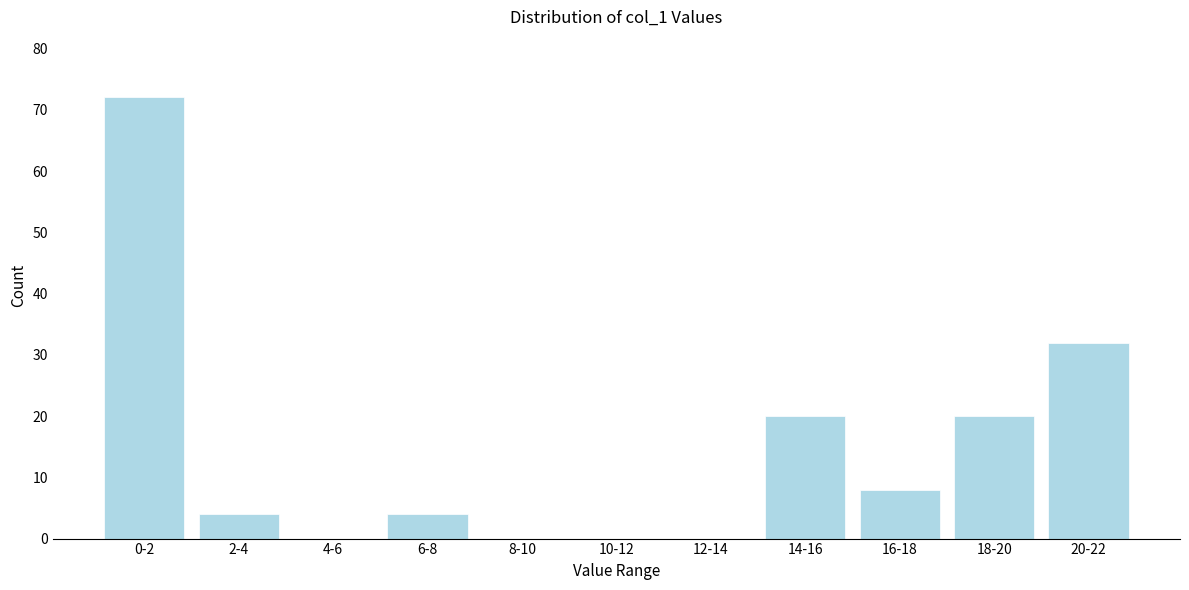

Reading left to right, transcribe all the data shown in this chart.

0-2=72	2-4=4	4-6=0	6-8=4	8-10=0	10-12=0	12-14=0	14-16=20	16-18=8	18-20=20	20-22=32